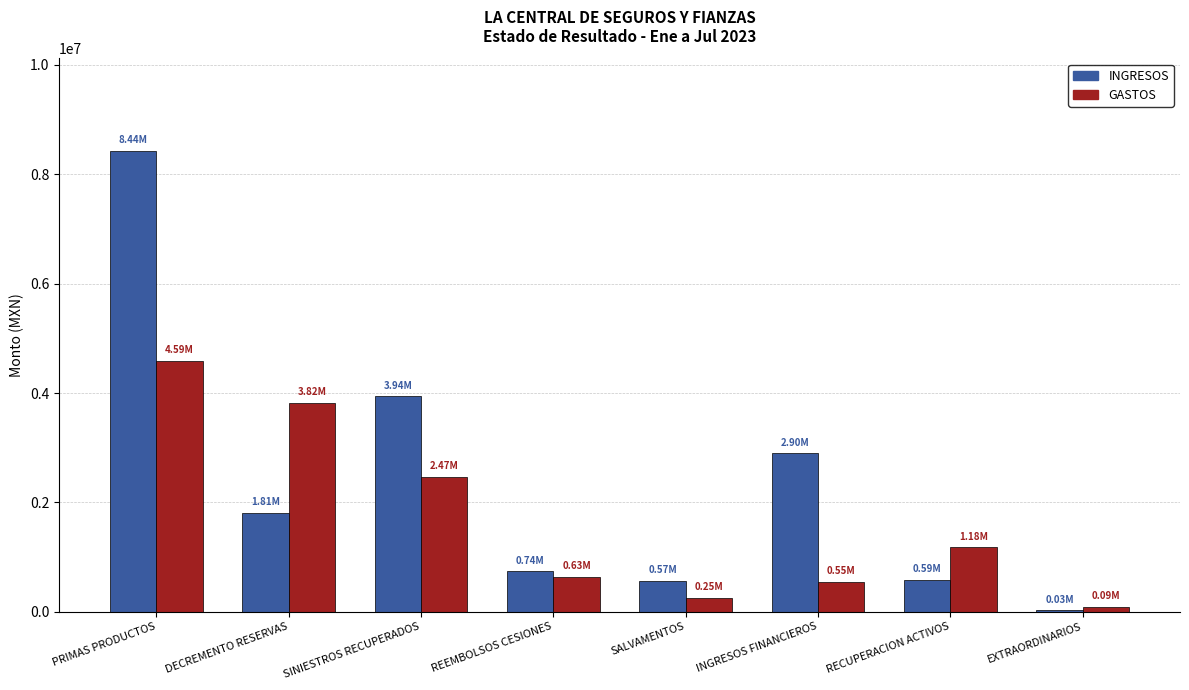

How many series are shown in this chart?

2